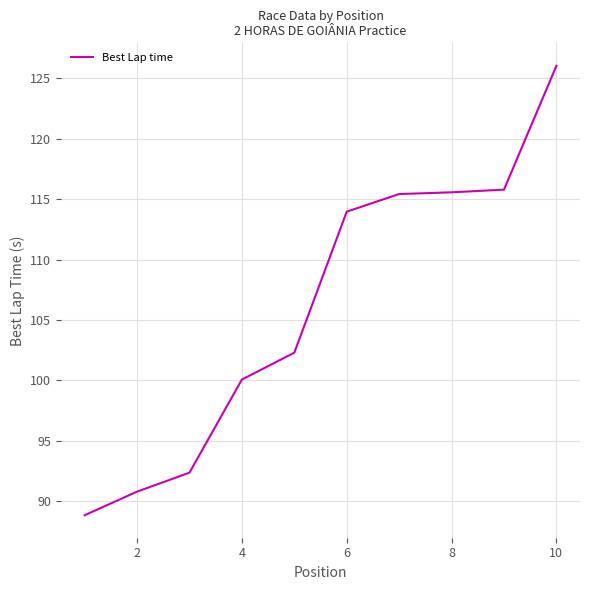

What is the minimum value shown in the chart?

88.8